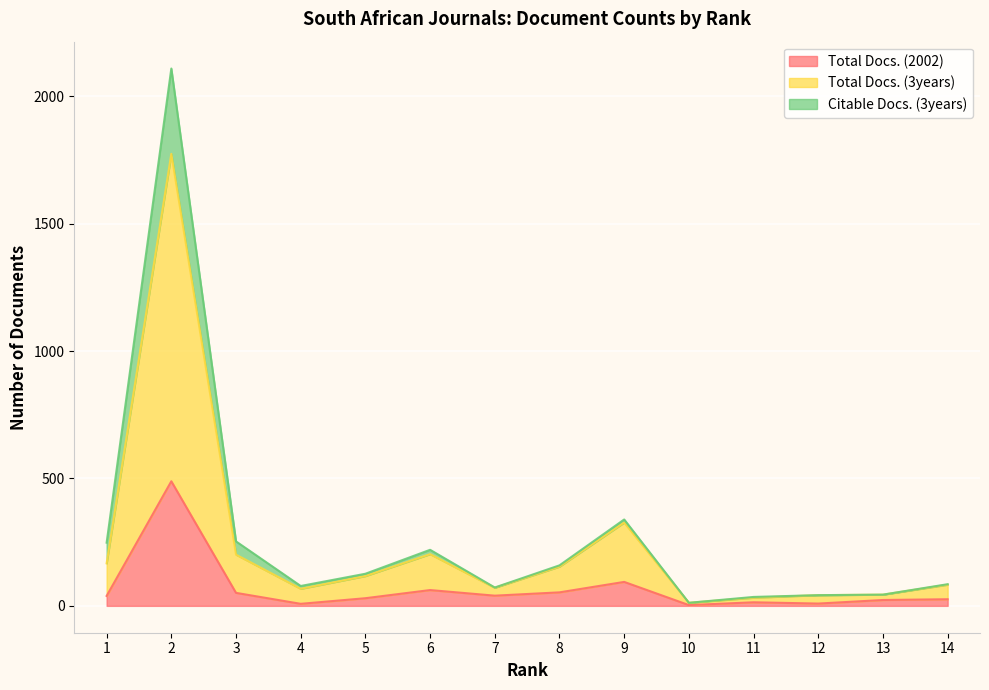

How many interior local valleys does the Total Docs. (3years) series have?

3